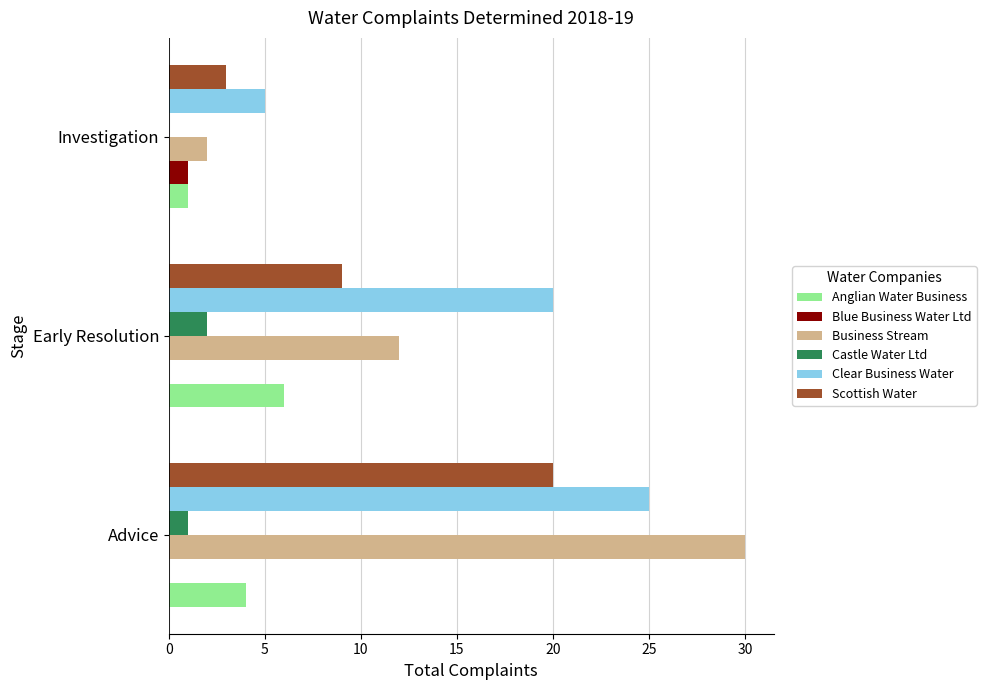

What is the maximum value for Clear Business Water?

25